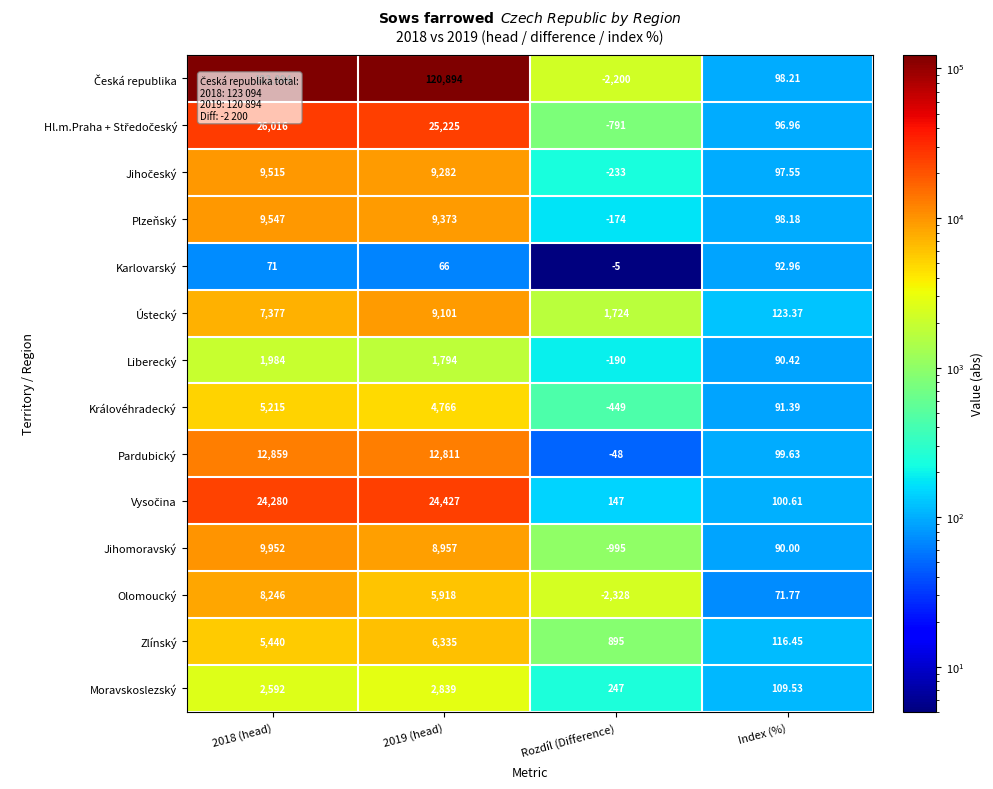

At which label does Plzeňský reach its minimum?

Rozdíl (Difference)